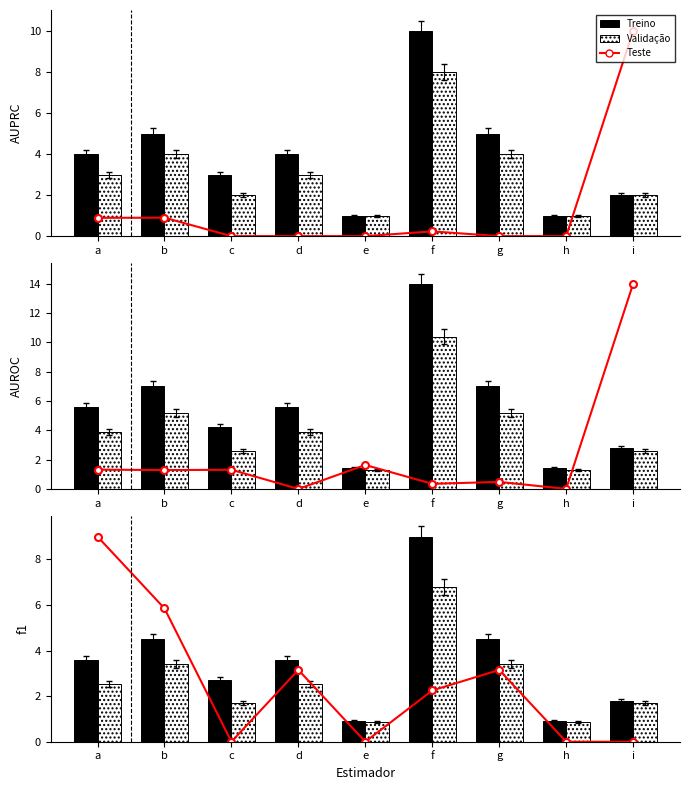

What is the value of the Treino bar at the 2nd from the left?

4.5